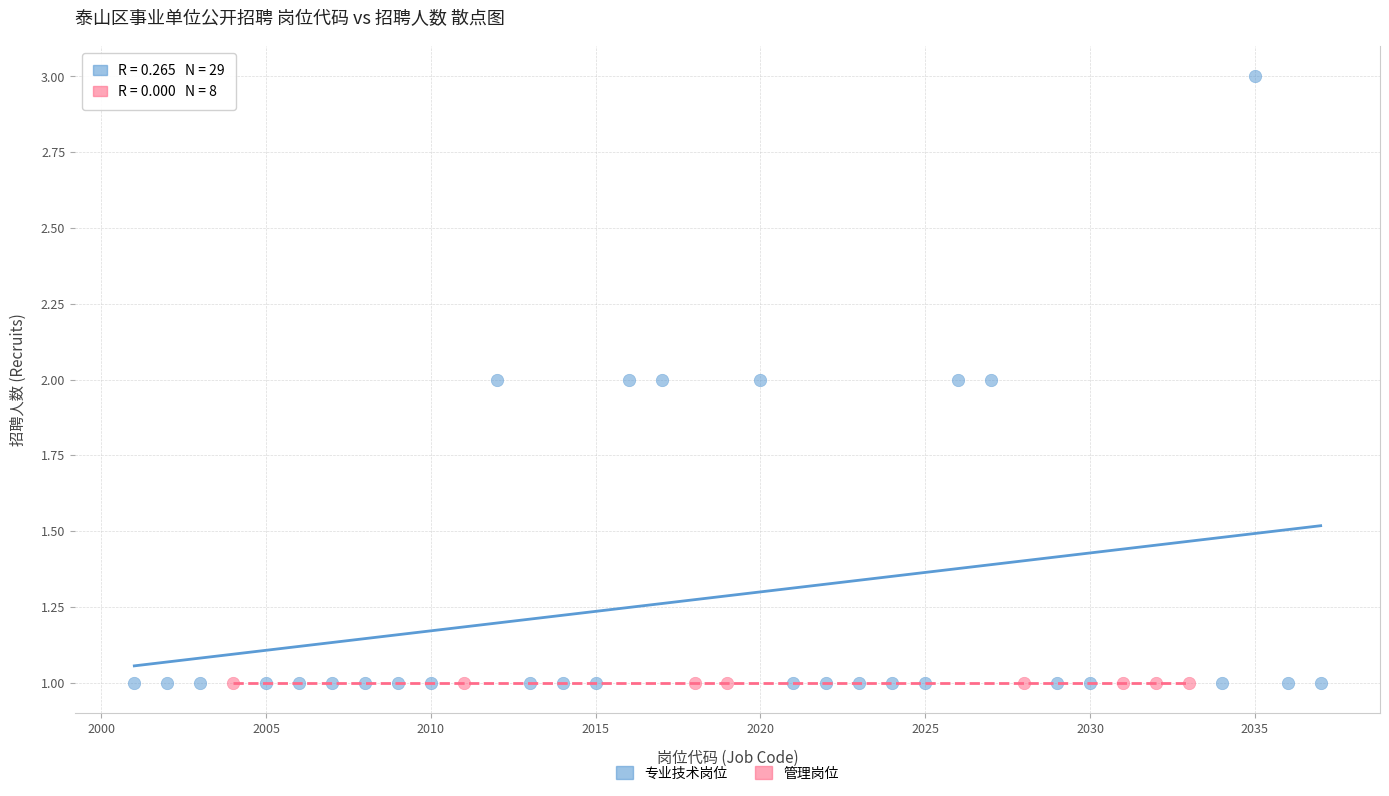

Which series contains the highest Y value?

专业技术岗位